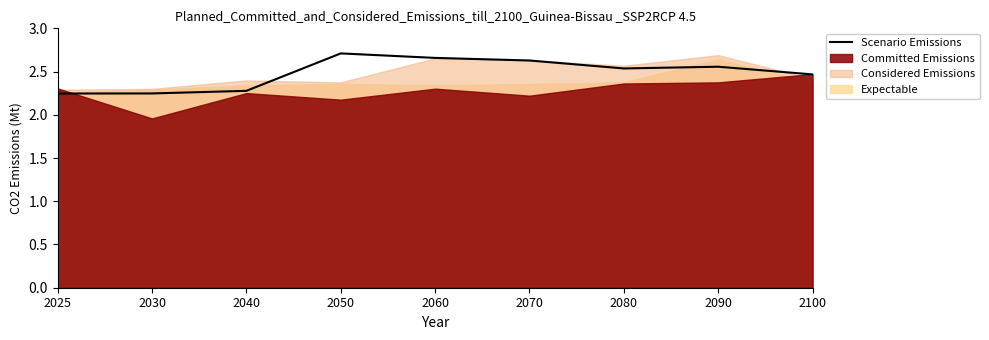

What is the greatest value displayed?

2.7